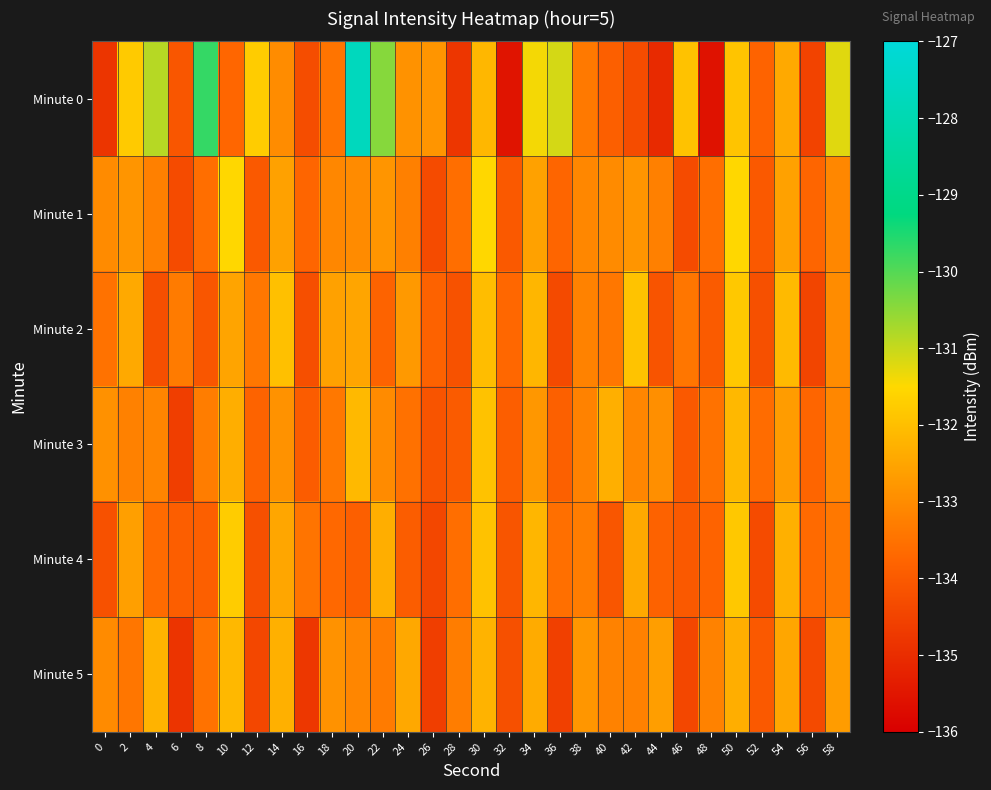

Reading left to right, what are all the values shown in this chart?

Minute 0: 0=-134.8	2=-131.8	4=-130.9	6=-134.1	8=-129.7	10=-133.7	12=-131.7	14=-133.0	16=-134.3	18=-133.5	20=-127.7	22=-130.4	24=-132.9	26=-132.8	28=-134.8	30=-132.2	32=-135.5	34=-131.4	36=-131.1	38=-133.4	40=-133.9	42=-134.3	44=-135.1	46=-131.9	48=-135.6	50=-131.9	52=-133.8	54=-132.4	56=-134.5	58=-131.2
Minute 1: 0=-133.0	2=-132.8	4=-133.2	6=-134.3	8=-133.6	10=-131.5	12=-134.0	14=-132.6	16=-133.8	18=-133.1	20=-133.0	22=-132.8	24=-133.2	26=-134.3	28=-133.6	30=-131.5	32=-134.0	34=-132.6	36=-133.8	38=-133.1	40=-133.0	42=-132.8	44=-133.2	46=-134.3	48=-133.6	50=-131.5	52=-134.0	54=-132.6	56=-133.8	58=-133.1
Minute 2: 0=-133.5	2=-132.4	4=-134.2	6=-133.3	8=-134.1	10=-132.5	12=-133.4	14=-132.0	16=-134.3	18=-132.6	20=-132.5	22=-133.8	24=-132.7	26=-133.8	28=-134.2	30=-132.0	32=-133.7	34=-132.2	36=-134.4	38=-133.2	40=-133.4	42=-131.9	44=-134.1	46=-133.4	48=-134.0	50=-131.8	52=-134.2	54=-132.1	56=-134.5	58=-133.0
Minute 3: 0=-132.9	2=-133.2	4=-133.1	6=-134.6	8=-133.3	10=-132.3	12=-133.8	14=-132.9	16=-134.0	18=-133.4	20=-132.1	22=-133.0	24=-133.5	26=-134.1	28=-134.0	30=-131.9	32=-133.9	34=-132.8	36=-133.9	38=-133.2	40=-132.3	42=-133.1	44=-132.9	46=-134.0	48=-133.5	50=-132.1	52=-133.6	54=-132.7	56=-133.8	58=-133.1
Minute 4: 0=-134.2	2=-132.6	4=-133.6	6=-133.9	8=-133.9	10=-131.7	12=-134.2	14=-132.5	16=-133.5	18=-133.7	20=-133.9	22=-132.3	24=-133.9	26=-134.4	28=-133.6	30=-131.9	32=-134.1	34=-132.2	36=-133.6	38=-133.3	40=-134.1	42=-132.4	44=-133.8	46=-134.0	48=-133.8	50=-131.8	52=-134.3	54=-132.3	56=-133.7	58=-133.4
Minute 5: 0=-133.0	2=-133.4	4=-132.2	6=-134.8	8=-133.5	10=-132.1	12=-134.4	14=-132.3	16=-134.8	18=-132.9	20=-133.1	22=-133.3	24=-132.4	26=-134.6	28=-133.3	30=-132.2	32=-134.2	34=-132.4	36=-134.6	38=-132.8	40=-133.2	42=-133.2	44=-132.6	46=-134.4	48=-133.2	50=-132.3	52=-134.0	54=-132.5	56=-134.4	58=-132.7